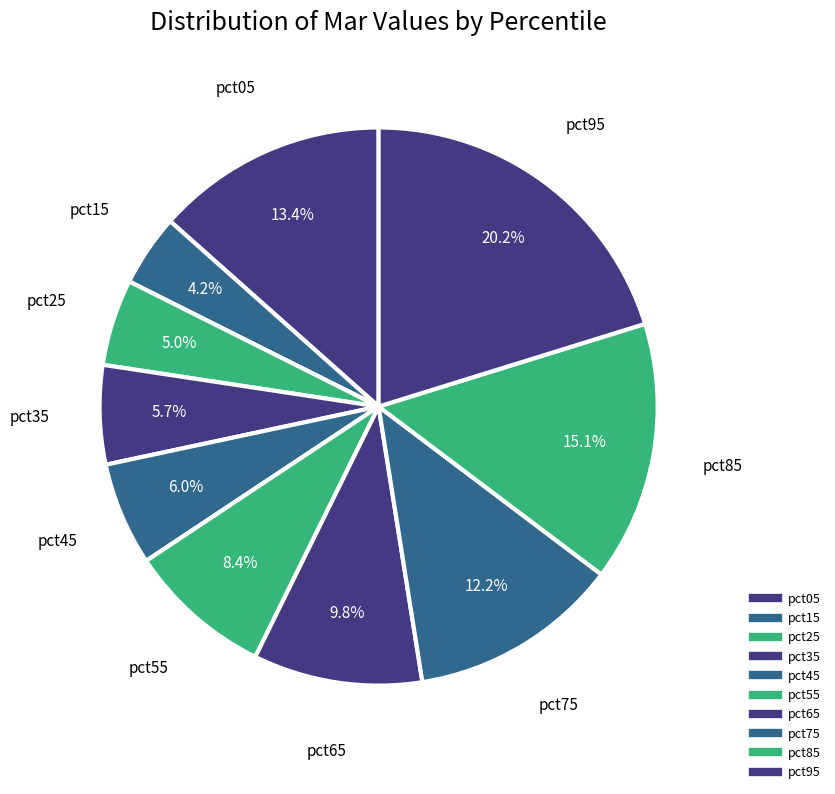

To the nearest percent, what portion does pct35 represent?

6%